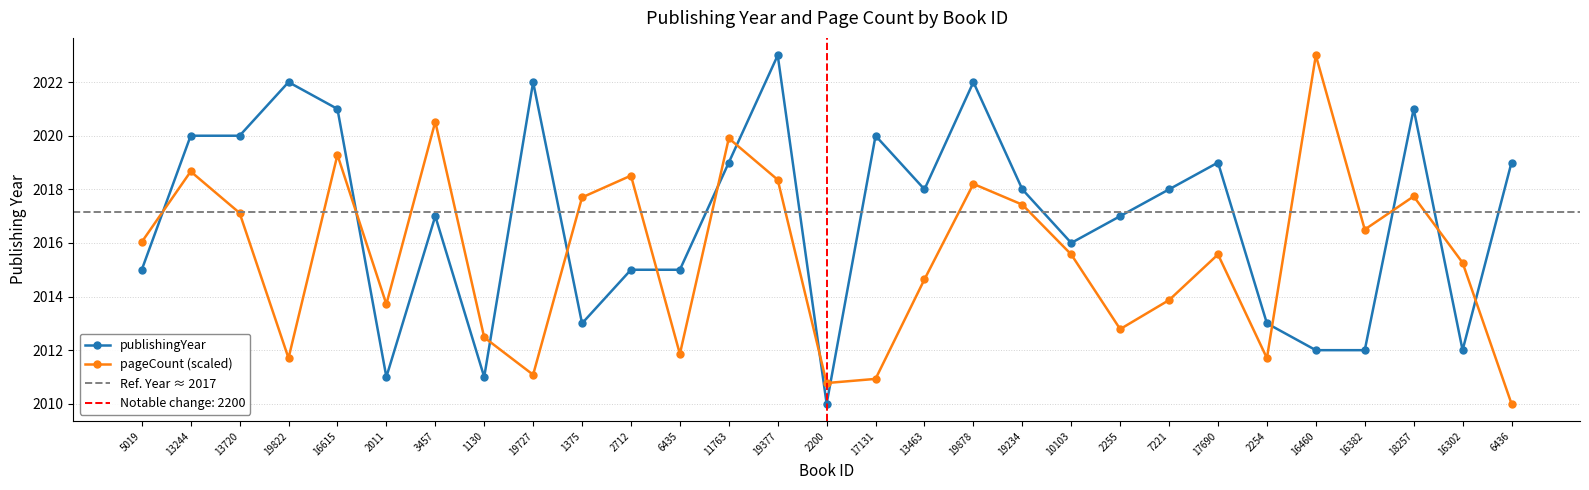

What is the difference between the highest and lowest values at 6435?

3.1